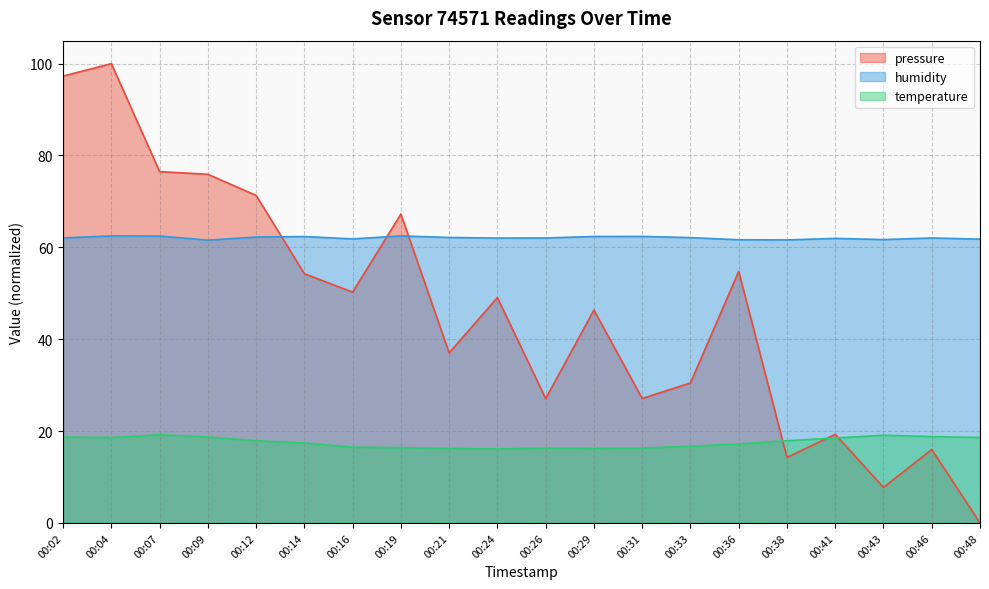

Is the value of temperature at 00:09 greater than the value of pressure at 00:33?

No